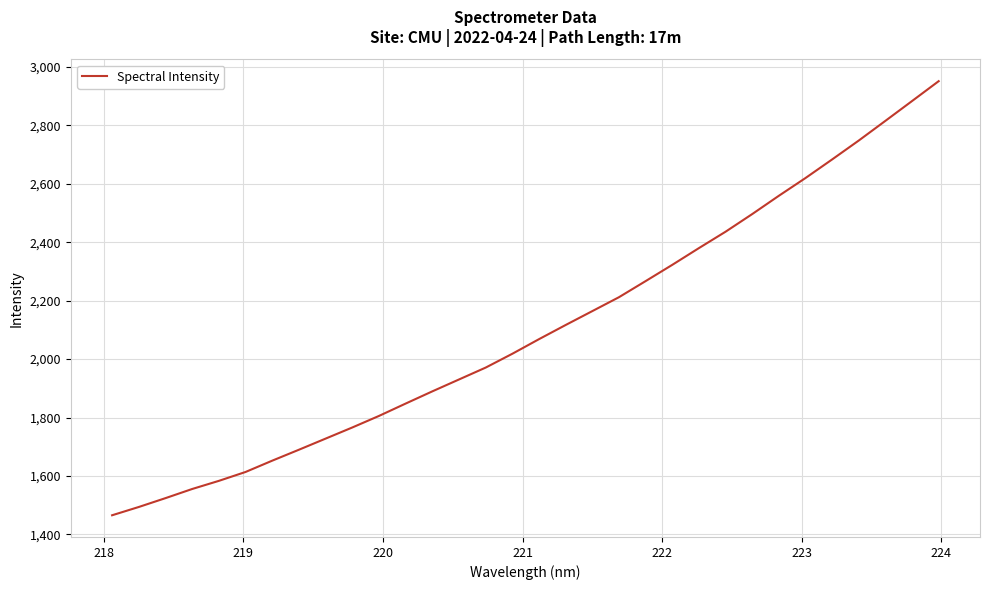

What is the greatest value displayed?

2951.0